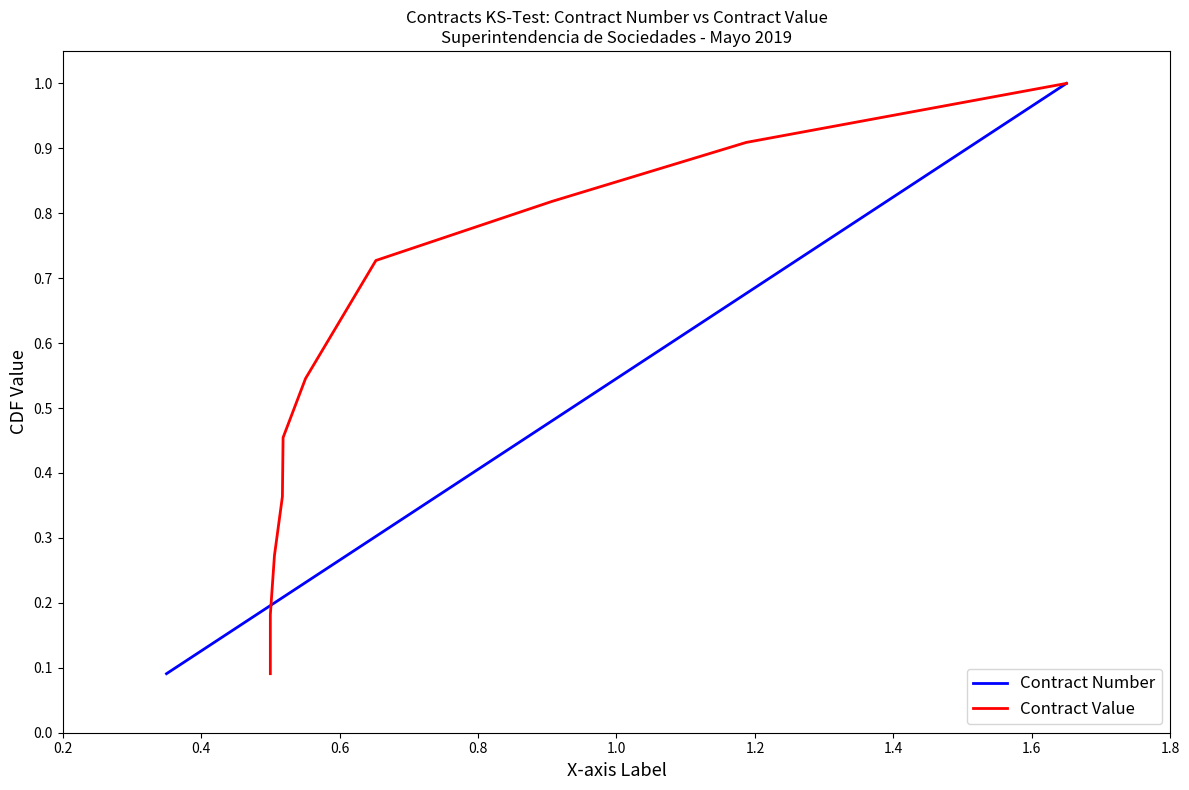

What is the highest value of the Contract Number series?

1.0